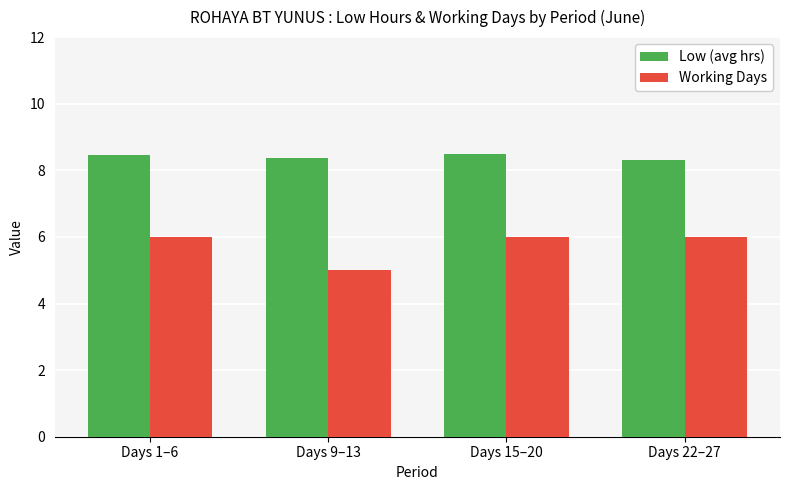

At which category does the chart reach its minimum across all series?

Days 9–13